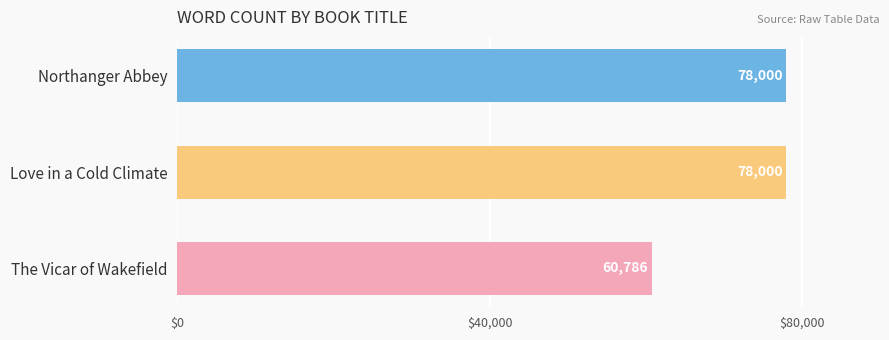

Reading top to bottom, transcribe all the data shown in this chart.

Northanger Abbey=78000	Love in a Cold Climate=78000	The Vicar of Wakefield=60786